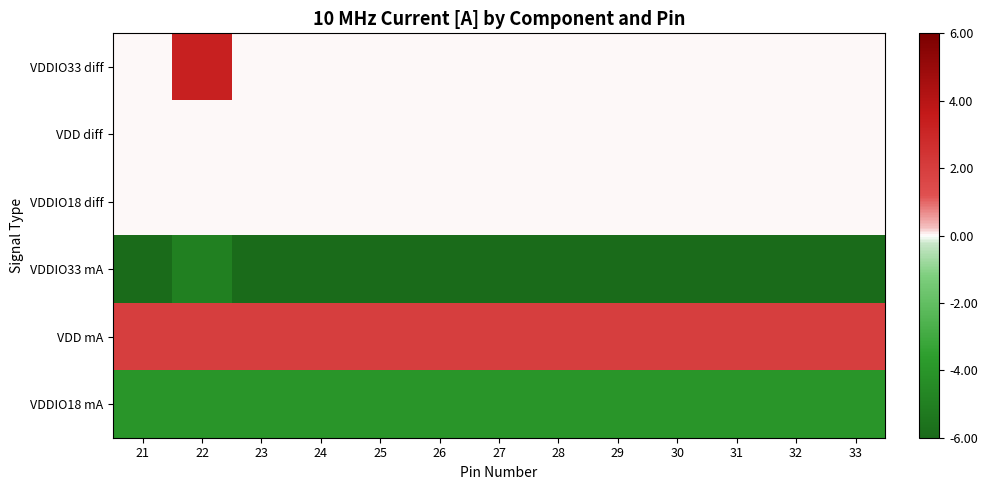

What is the difference between the highest and lowest values at 31?

8.0